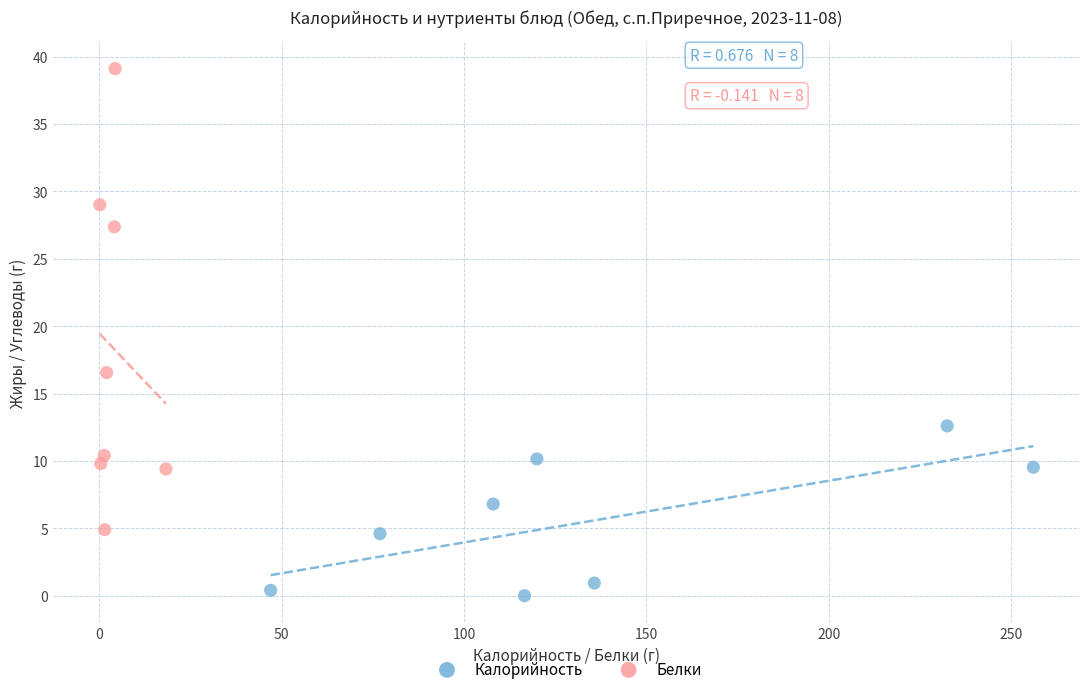

Which series has the widest spread of Y values?

Белки